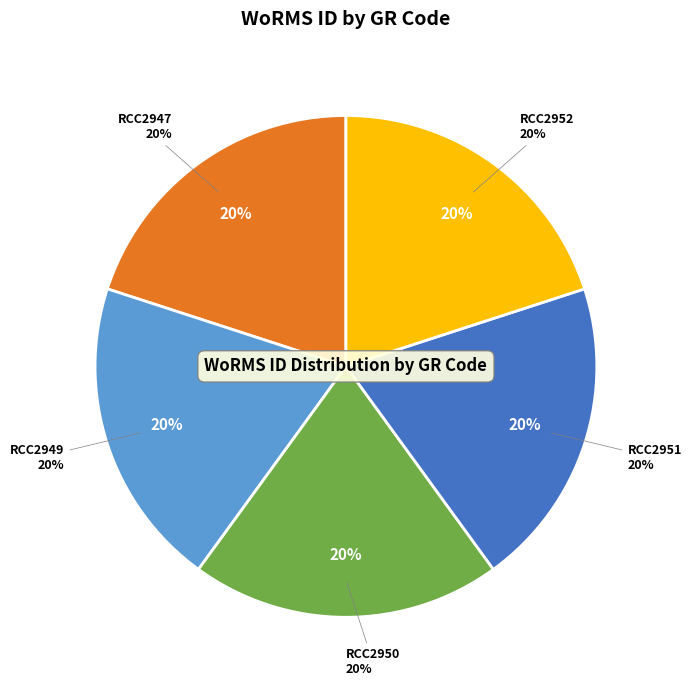

Which slice is the largest?

RCC2947